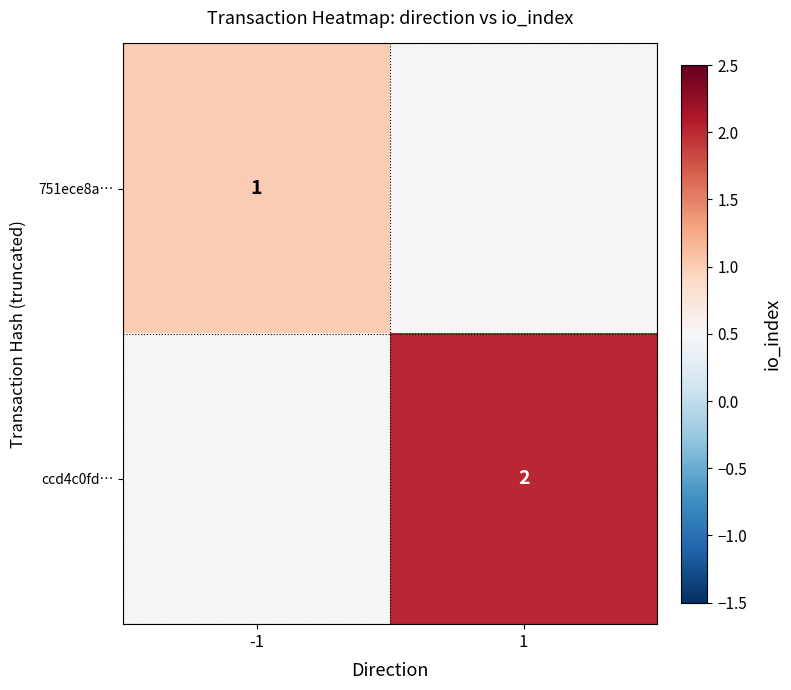

At which category does the chart reach its minimum across all series?

-1